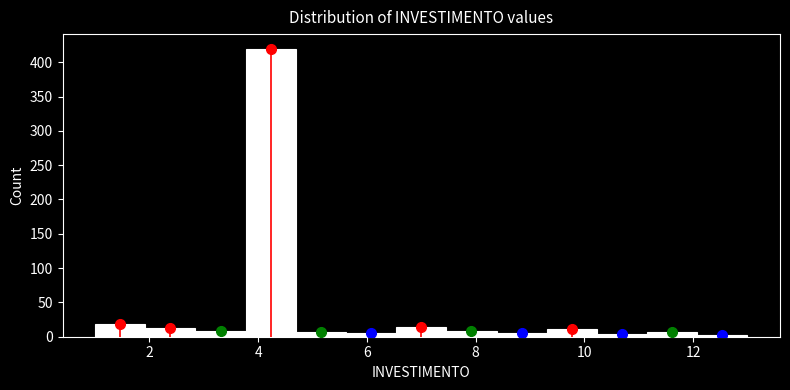

Reading left to right, transcribe this chart: for each bar, give the range it covers on the x-axis and its height. Neither the bar edges nor the heights are printed on the chart, so give them approximately, as read against the axes.

1.0 to 2.0: 20
2.0 to 2.8: 10
2.8 to 3.8: 10
3.8 to 4.6: 420
4.6 to 5.6: 5
5.6 to 6.6: 5
6.6 to 7.4: 15
7.4 to 8.4: 10
8.4 to 9.4: 5
9.4 to 10.2: 10
10.2 to 11.2: under 5
11.2 to 12.0: 5
12.0 to 13.0: under 5